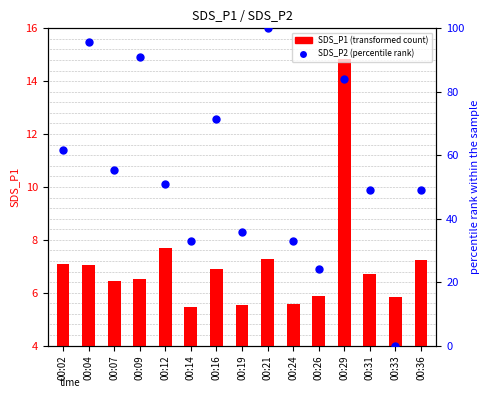

Which series has the widest spread of Y values?

SDS_P2 (percentile rank)